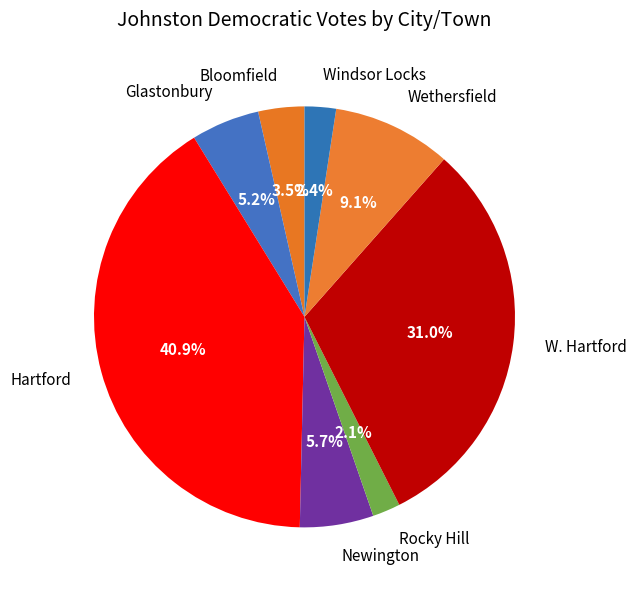

What portion of the pie excludes Bloomfield?

96.5%